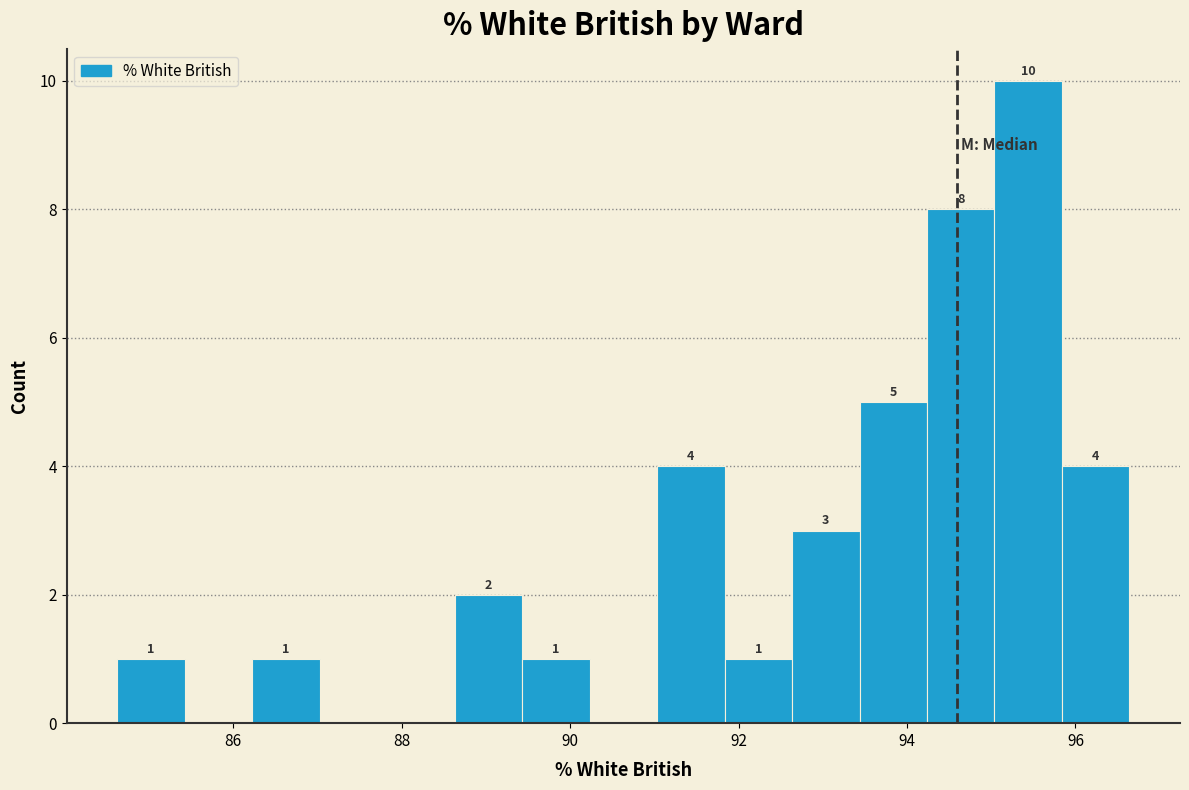

Which range on the x-axis has the tallest bar?

95.0 to 95.8